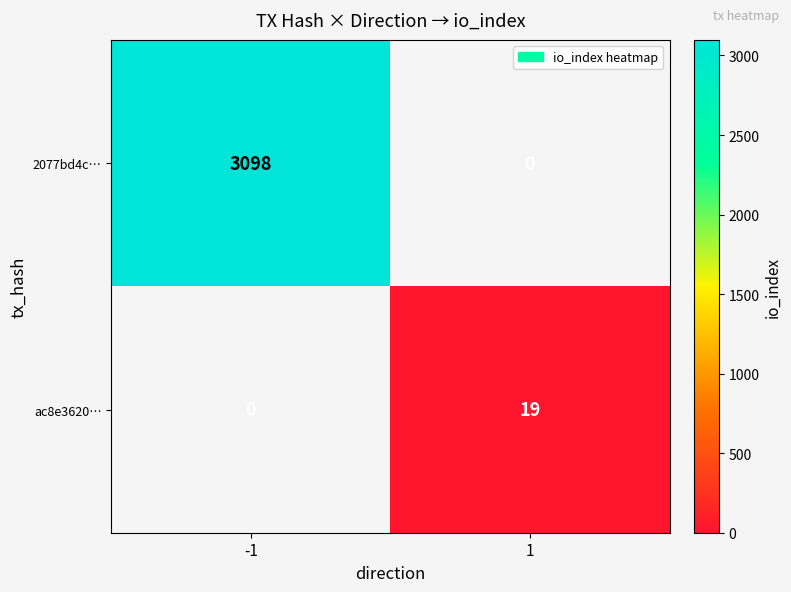

Is the value of 2077bd4c… at -1 greater than the value of ac8e3620… at 1?

Yes